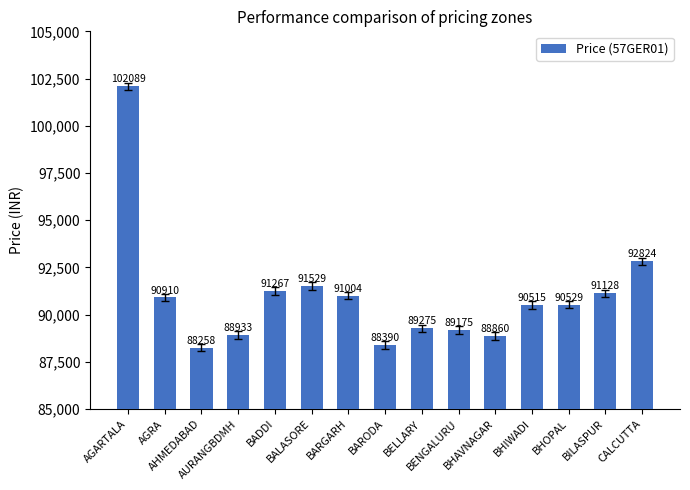

Where does the data first go above 90529?

AGARTALA